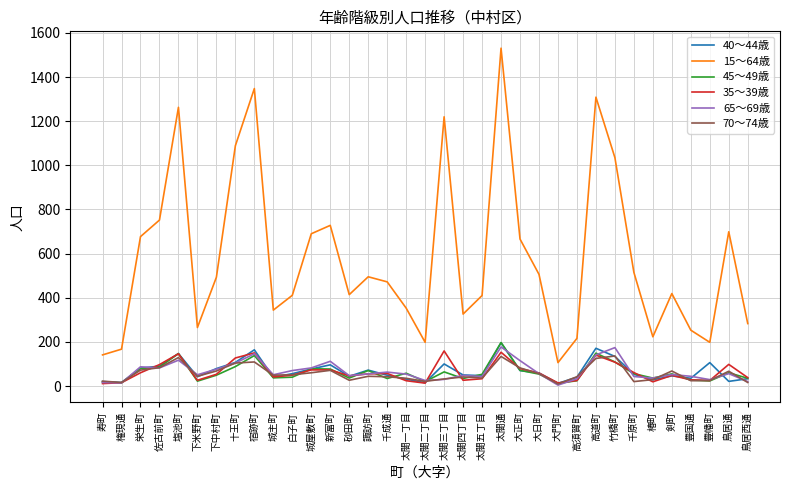

Which series changed the most between 塩池町 and 大日町?

15～64歳